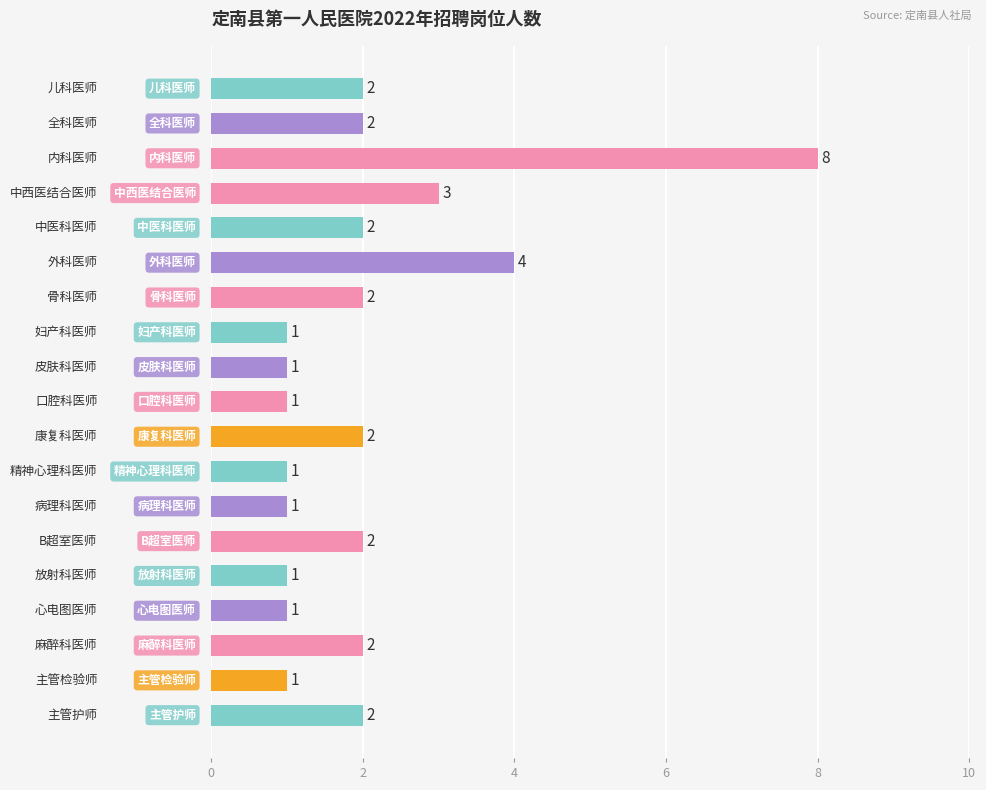

What is the value of the 6th bar from the top?

4